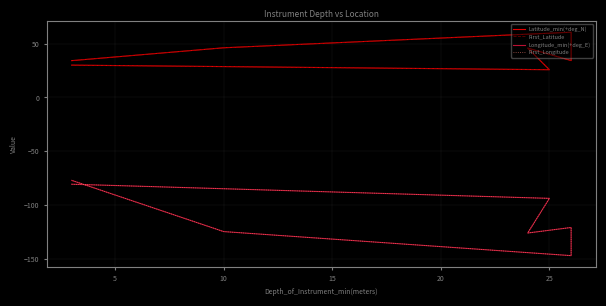

What is the value of the Longitude_min(+deg_E) point at the 4th from the left?

-120.7